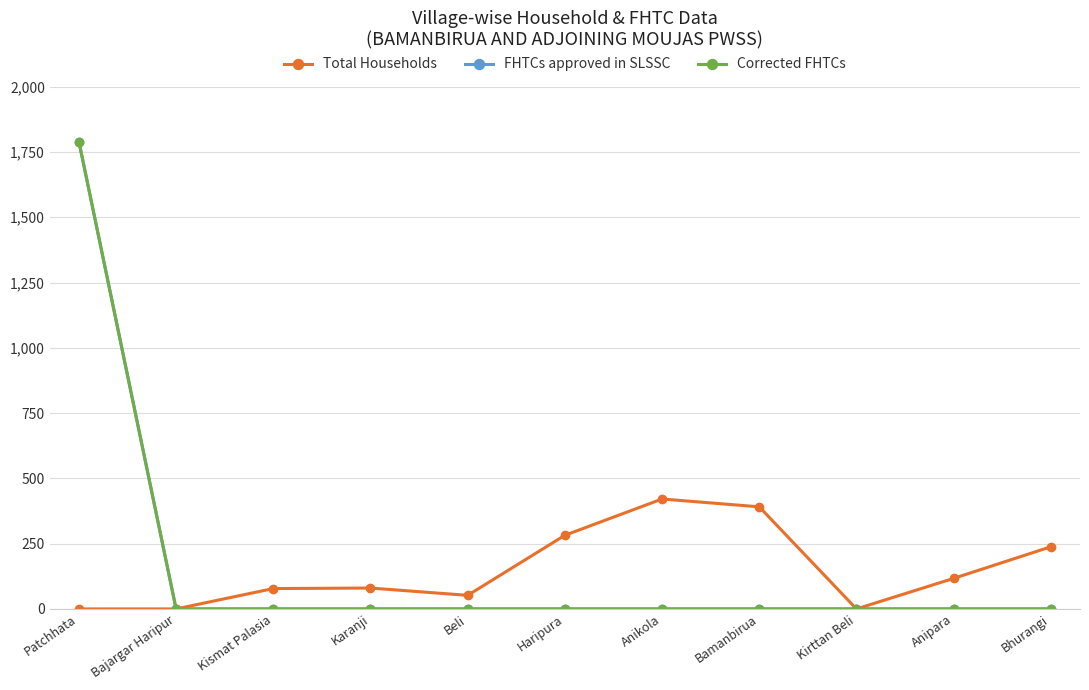

Is this an area chart (filled region under the line)?

No